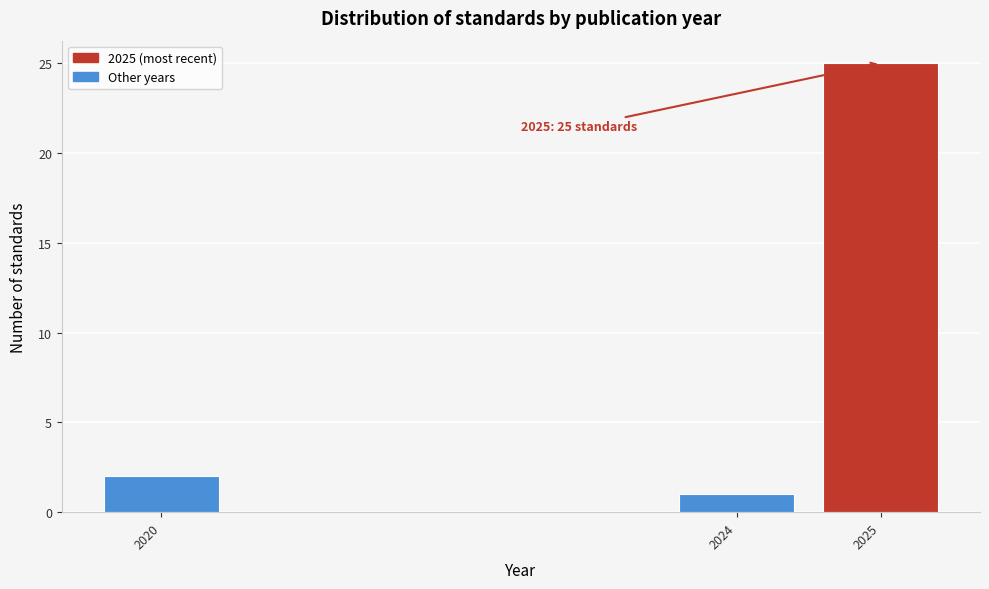

Reading left to right, extract all data points from this chart.

2	1	25